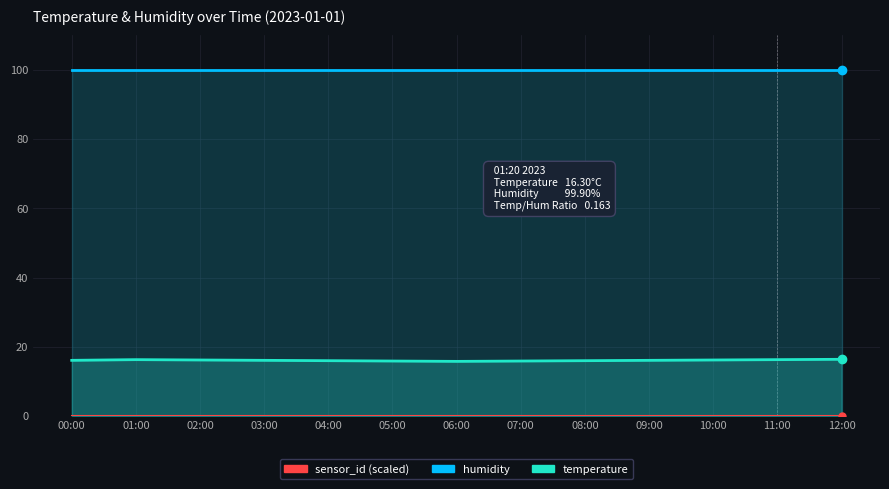

Rank the categories by temperature value from lowest to highest.

06:00, 05:00, 07:00, 04:00, 08:00, 00:00, 03:00, 09:00, 02:00, 10:00, 01:00, 11:00, 12:00